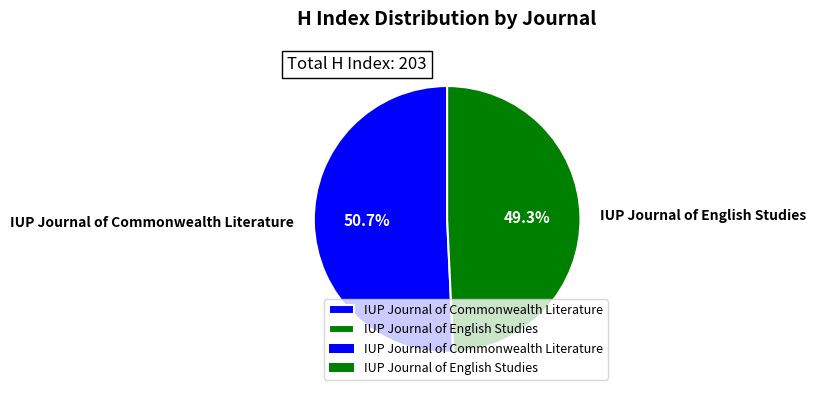

Which slice represents more than half of the pie?

IUP Journal of Commonwealth Literature